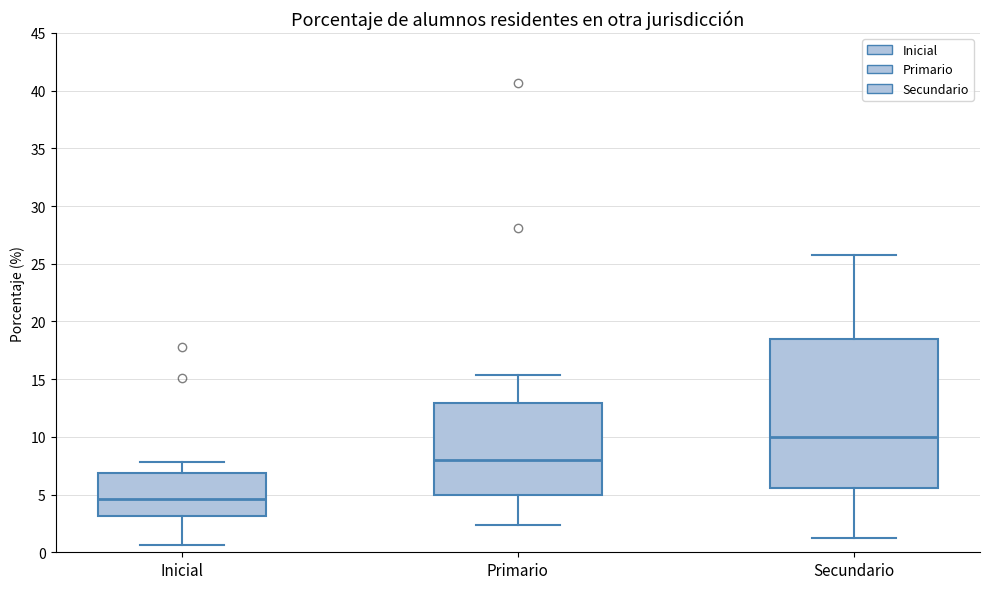

Reading left to right, transcribe this box plot: for each box, give where its median line is, the range the box spans, and where its two whiskers end, as read against the y-axis. The values are not printed on the chart, so give them approximately, as read against the axis.

Inicial: median 4.5, box 3.0 to 7.0, whiskers 0.5 to 8.0
Primario: median 8.0, box 5.0 to 13.0, whiskers 2.5 to 15.5
Secundario: median 10.0, box 5.5 to 18.5, whiskers 1.0 to 26.0